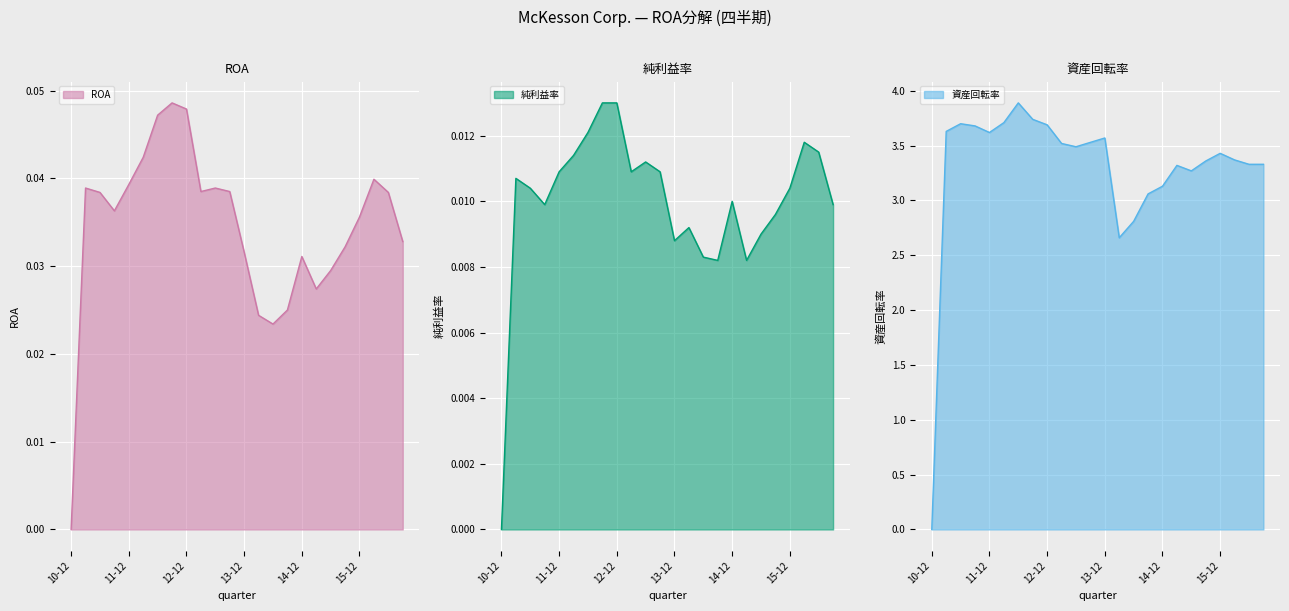

What are all the series names shown in the legend?

ROA, 純利益率, 資産回転率